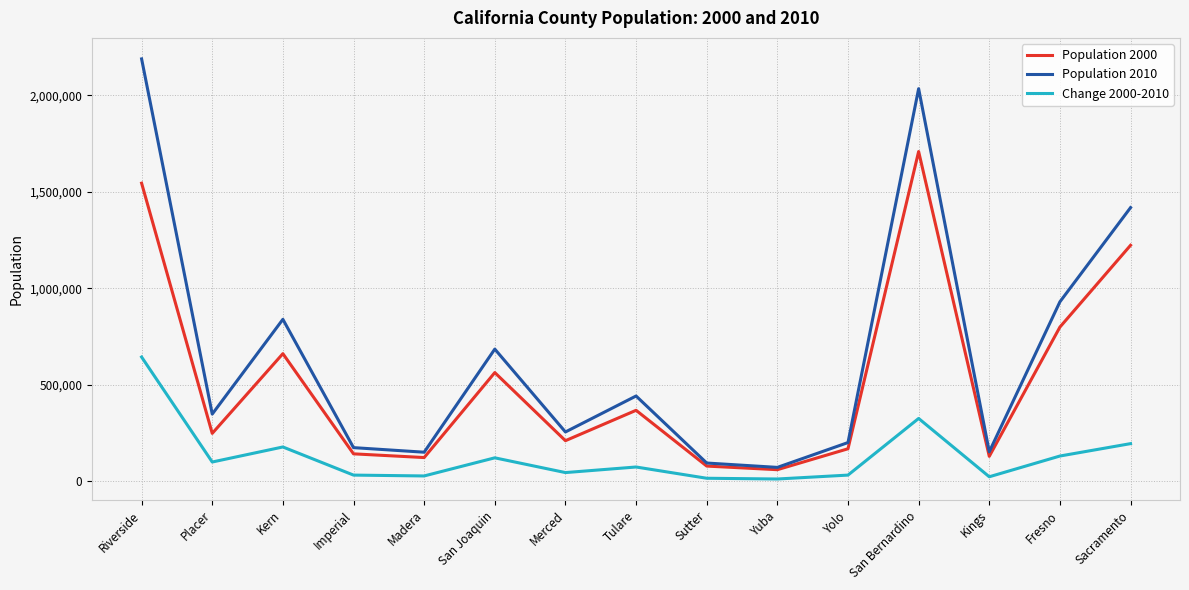

The value of Population 2000 at San Bernardino is 1709434. True or false?

True